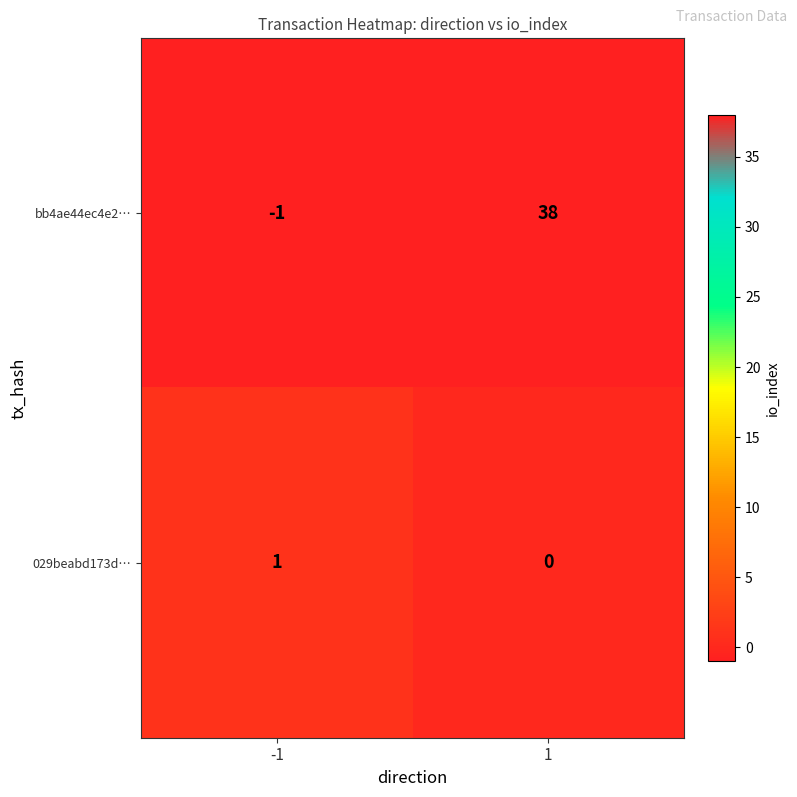

How many categories are shown in the chart?

2